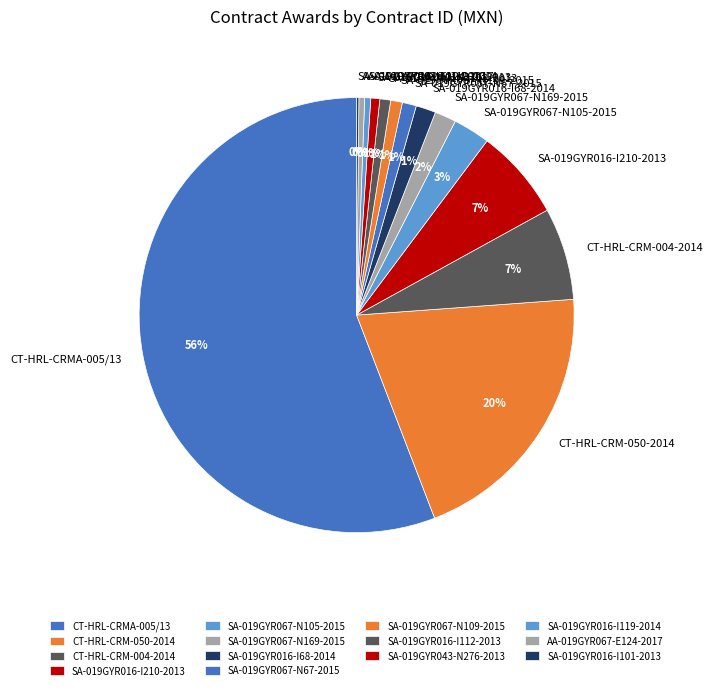

What is the largest slice in the pie chart?

CT-HRL-CRMA-005/13